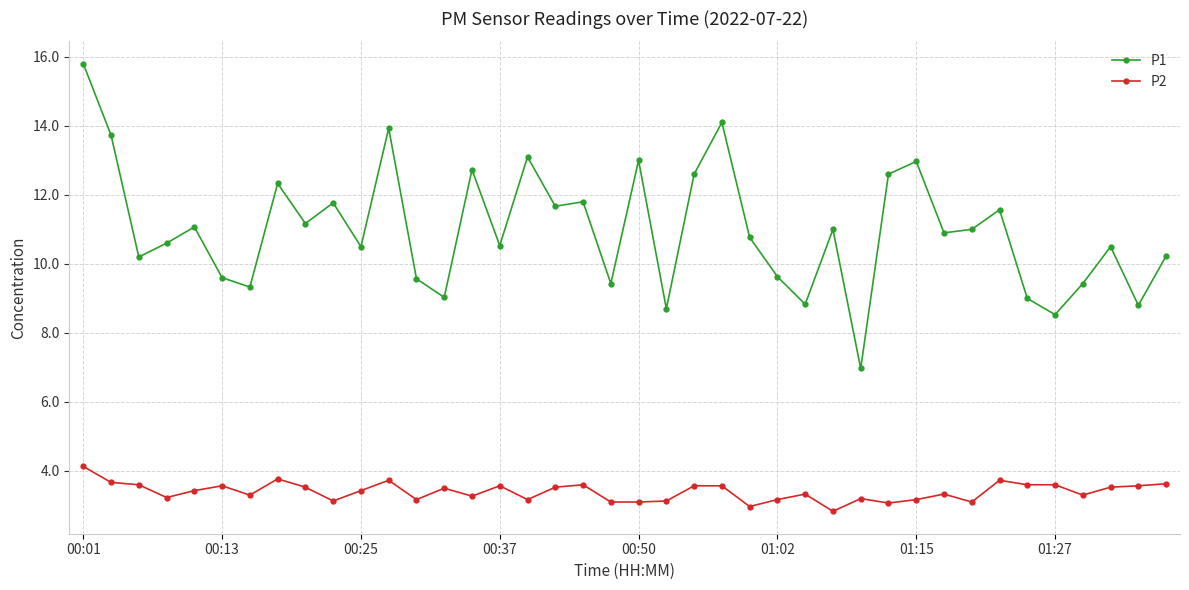

At how many categories does at least one series exceed 12?

11